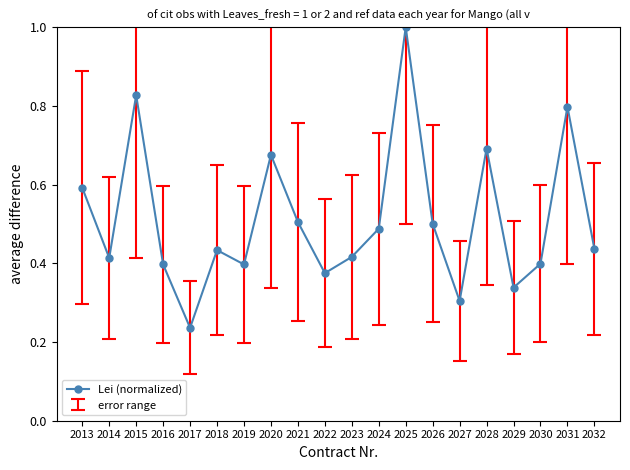

Which has a higher value, 2028 or 2022?

2028